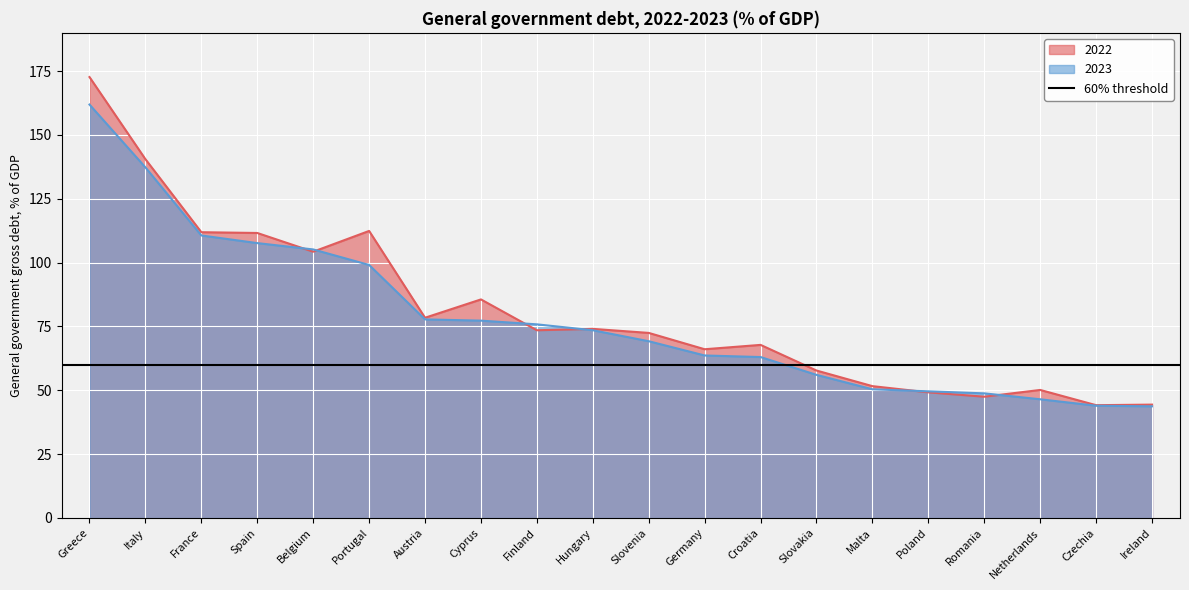

Between which two adjacent categories do 2023 and 2022 first intersect?

Spain and Belgium